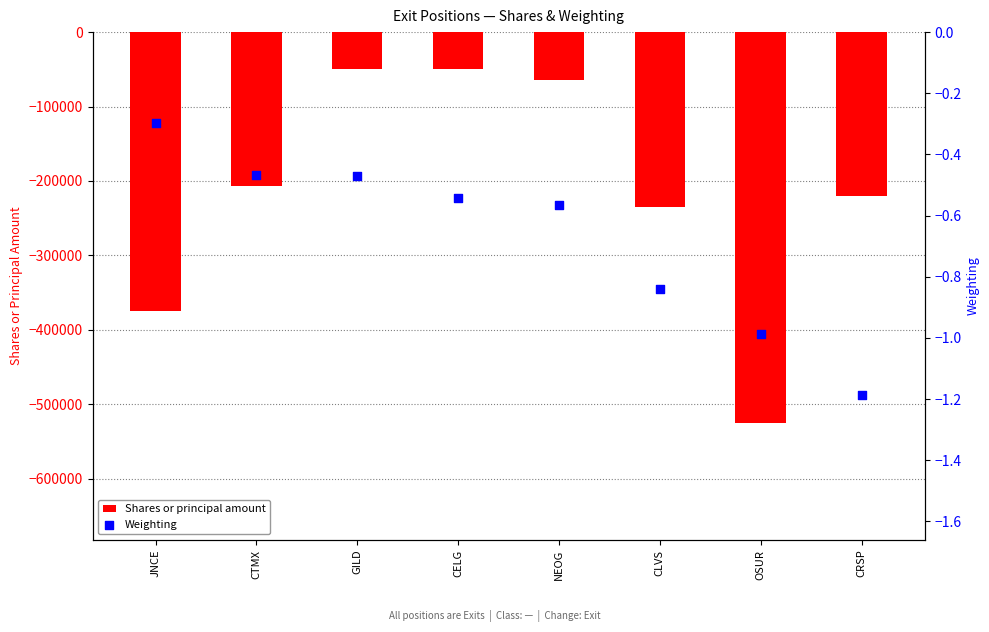

What are all the series names shown in the legend?

Shares or principal amount, Weighting